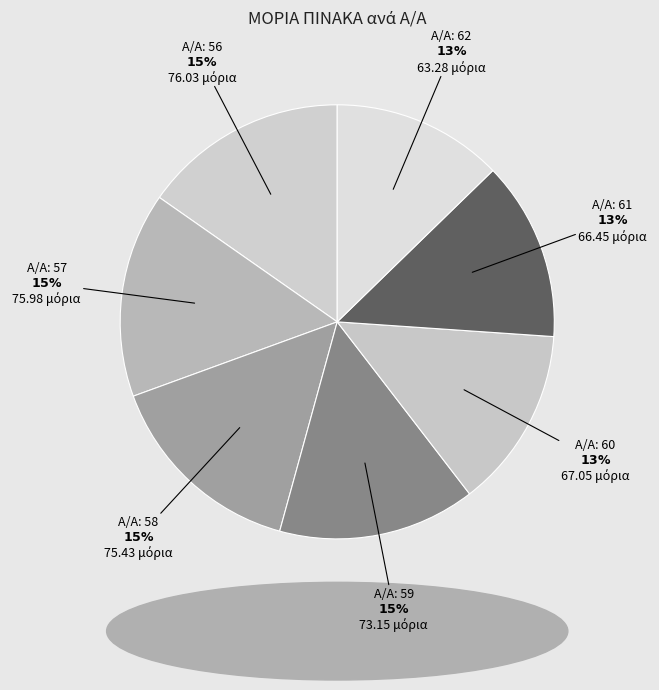

How many segments does this pie chart have?

7